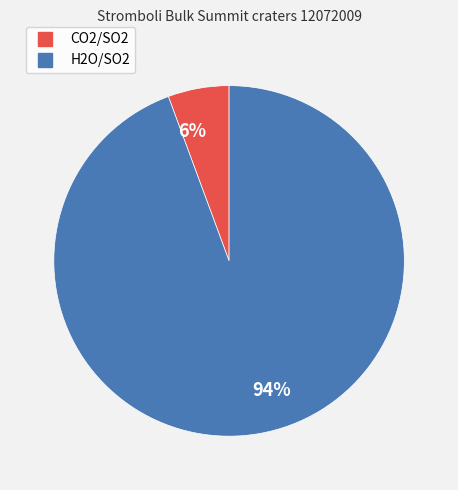

Between 94% and 6%, which is larger?

94%